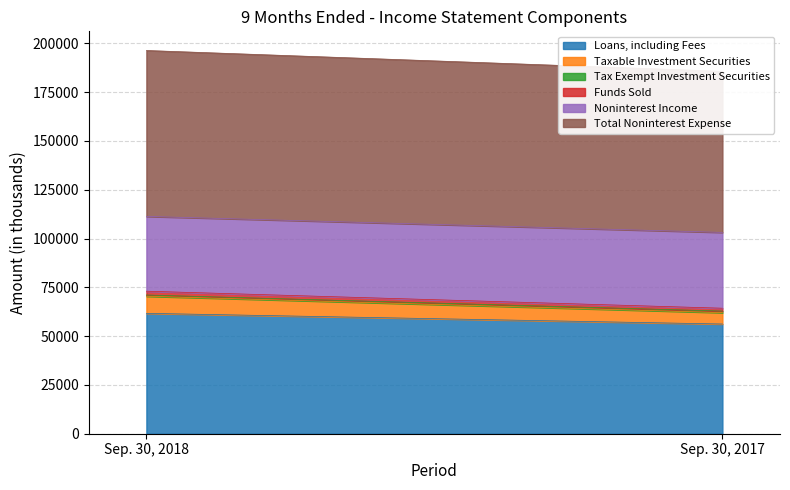

Which series has the largest total across all categories?

Total Noninterest Expense